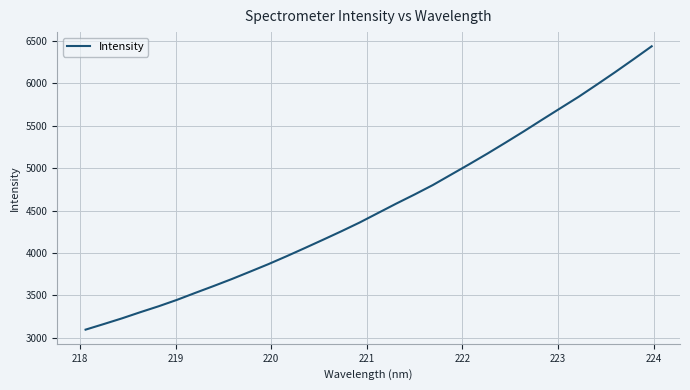

What is the minimum value shown in the chart?

3096.0